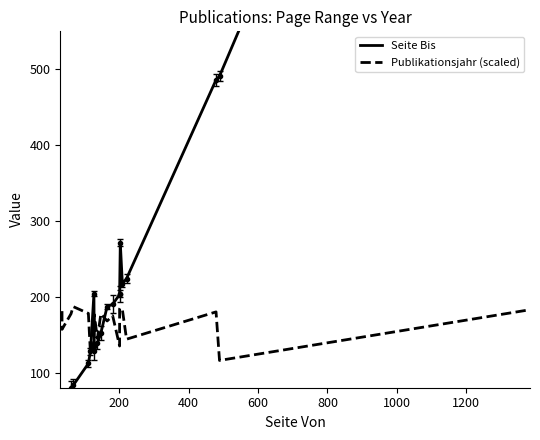

How many lines are shown in the chart?

2